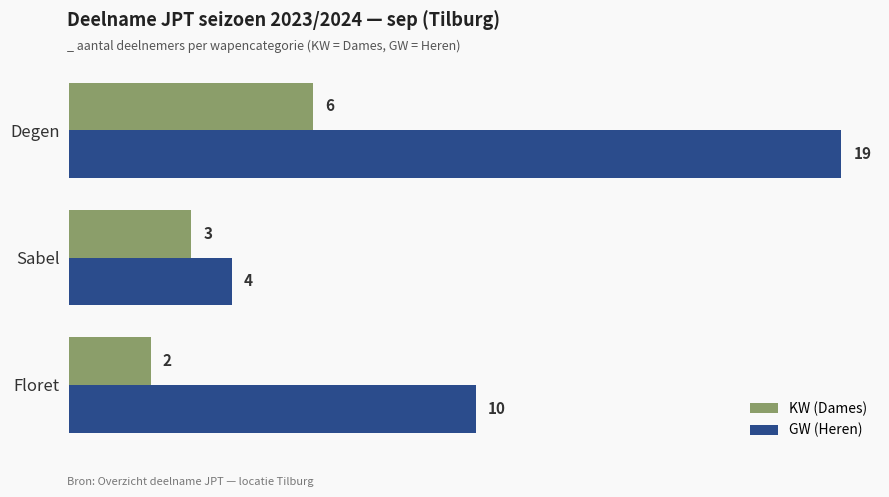

Read the GW (Heren) value at Sabel.

4